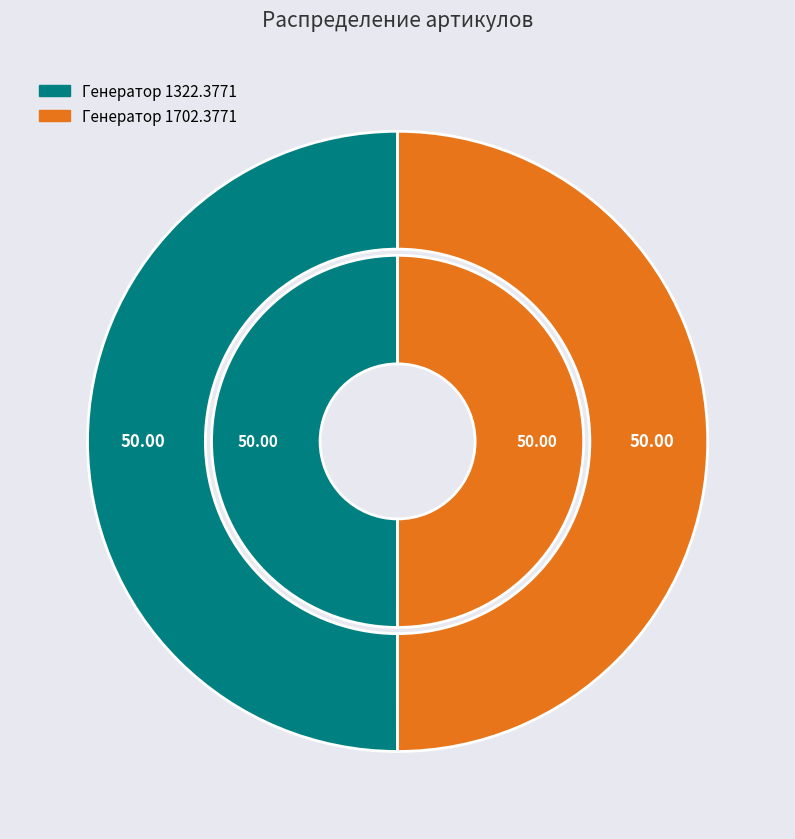

To the nearest percent, what percentage of the pie is Генератор 1322.3771?

50%